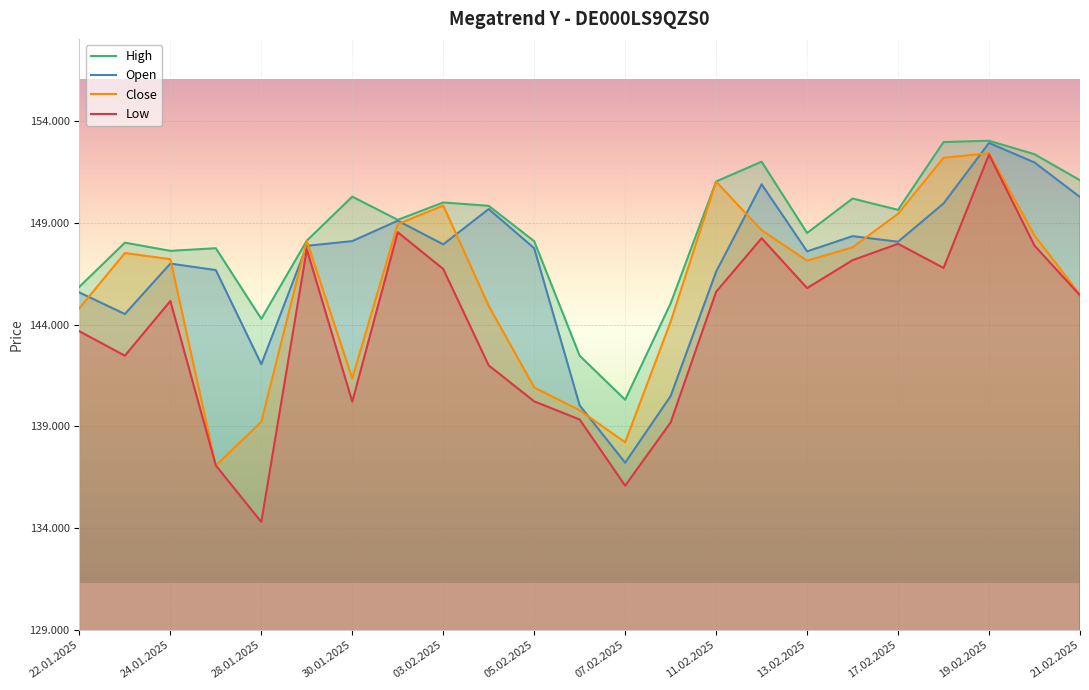

List the series in order of their overall mean, lowest first.

Low, Close, Open, High